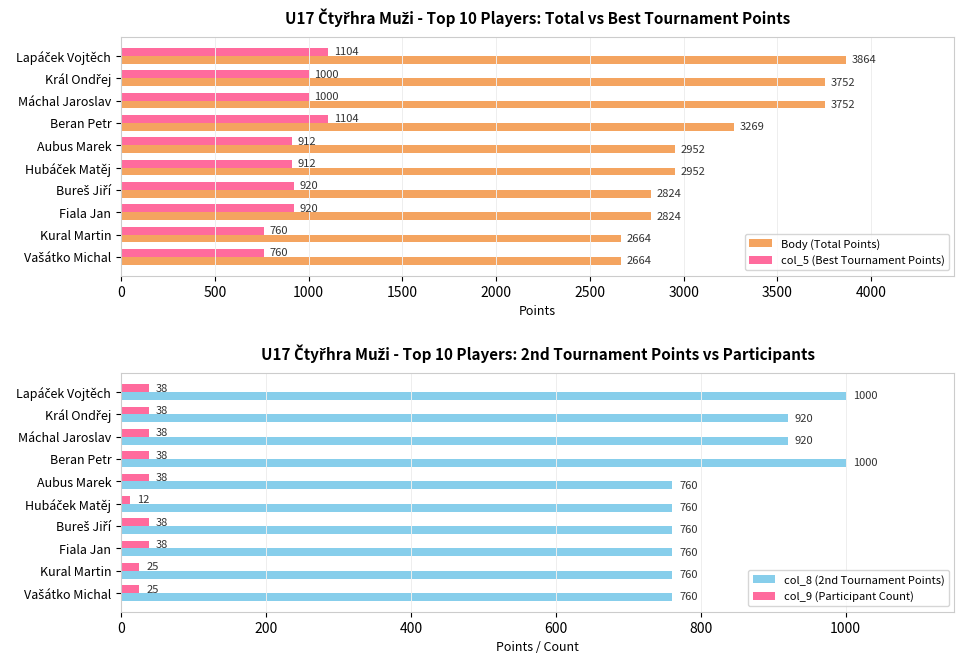

At how many categories does at least one series exceed 3559?

3